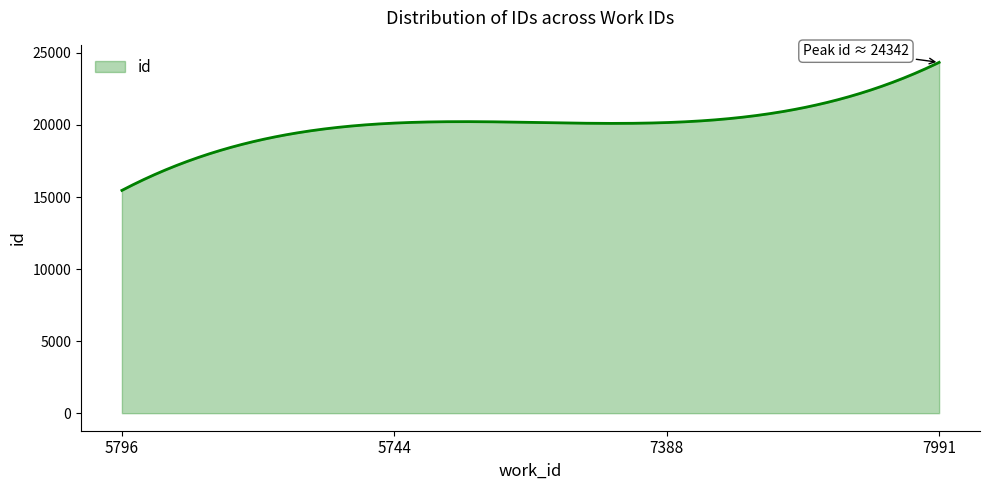

What is the greatest value displayed?

24342.0